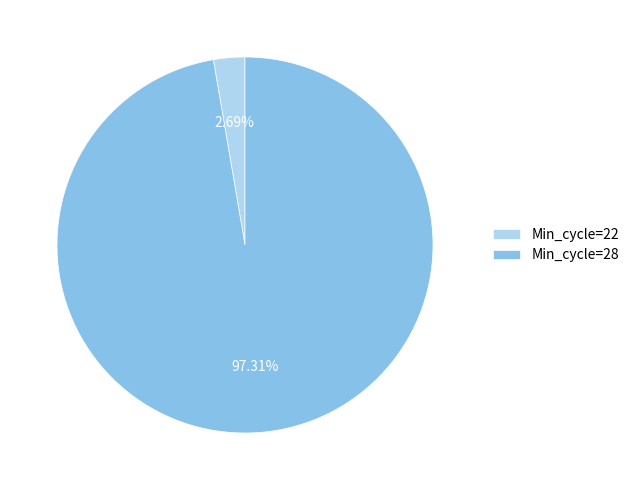

Do Min_cycle=22 and Min_cycle=28 together represent more than half of the pie?

Yes